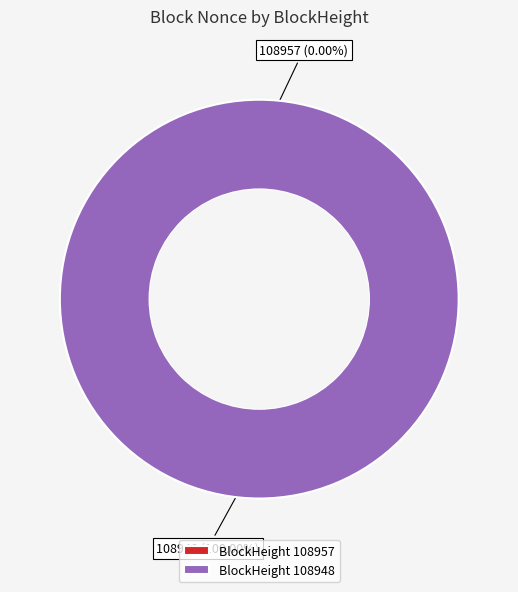

Combined, do 108948 and 108957 account for over 50%?

Yes